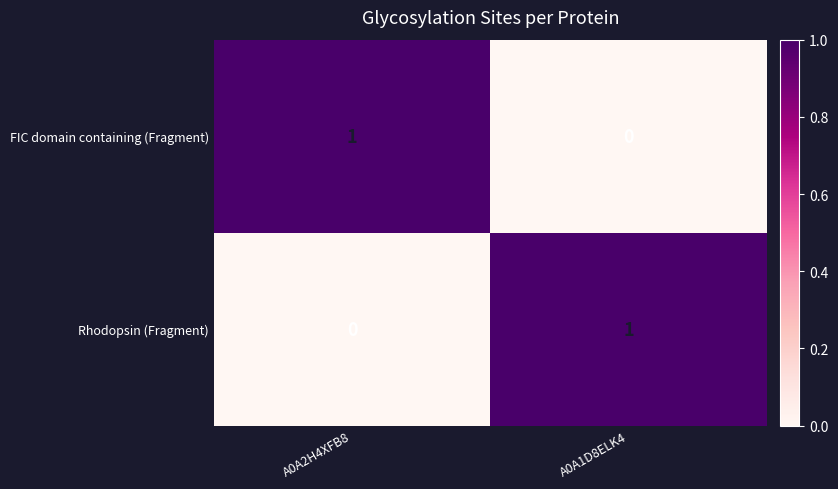

List the labels in order of FIC domain containing (Fragment) value, largest first.

A0A2H4XFB8, A0A1D8ELK4